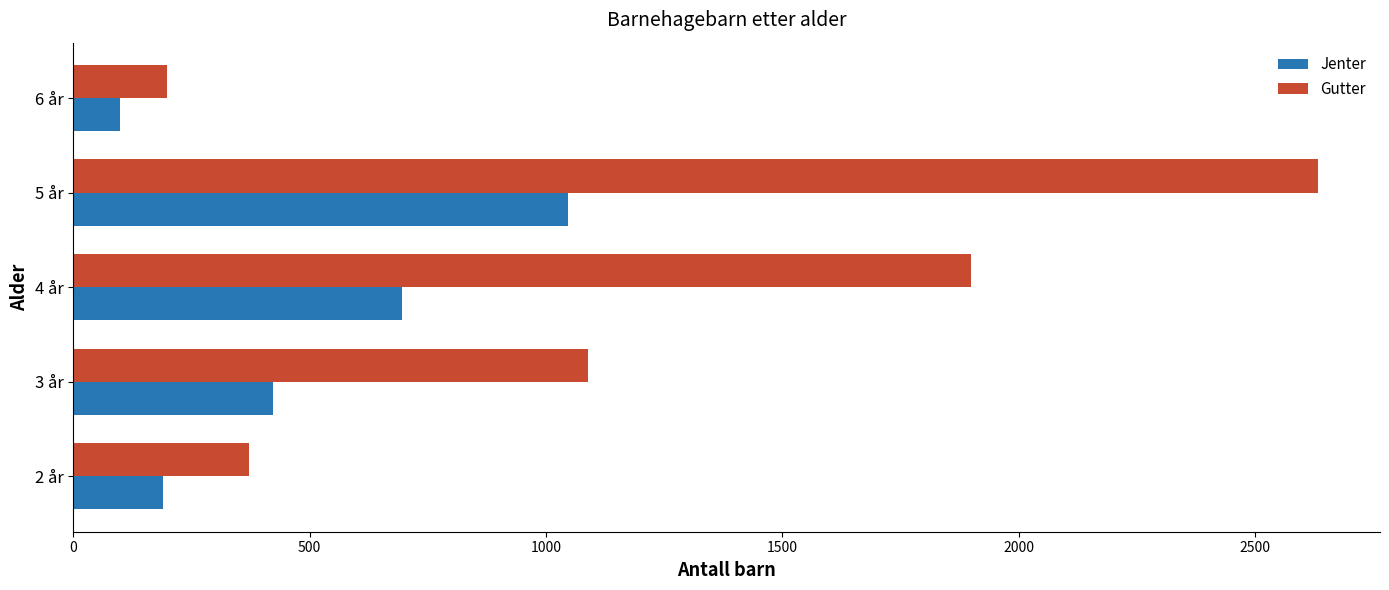

What value does the Jenter series have at 5 år, to the nearest 50?

1050